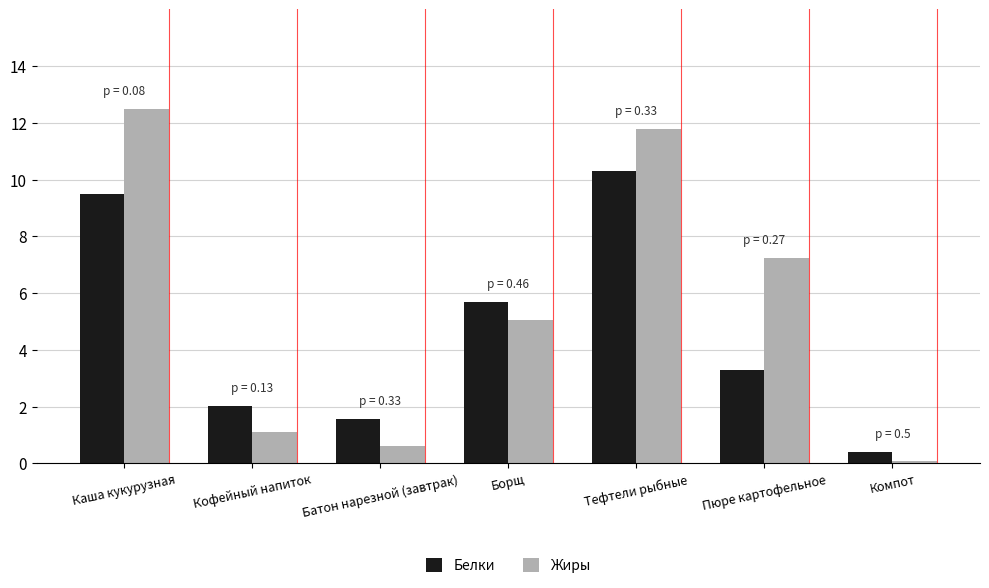

Rank the categories by Белки value from highest to lowest.

Тефтели рыбные, Каша кукурузная, Борщ, Пюре картофельное, Кофейный напиток, Батон нарезной (завтрак), Компот